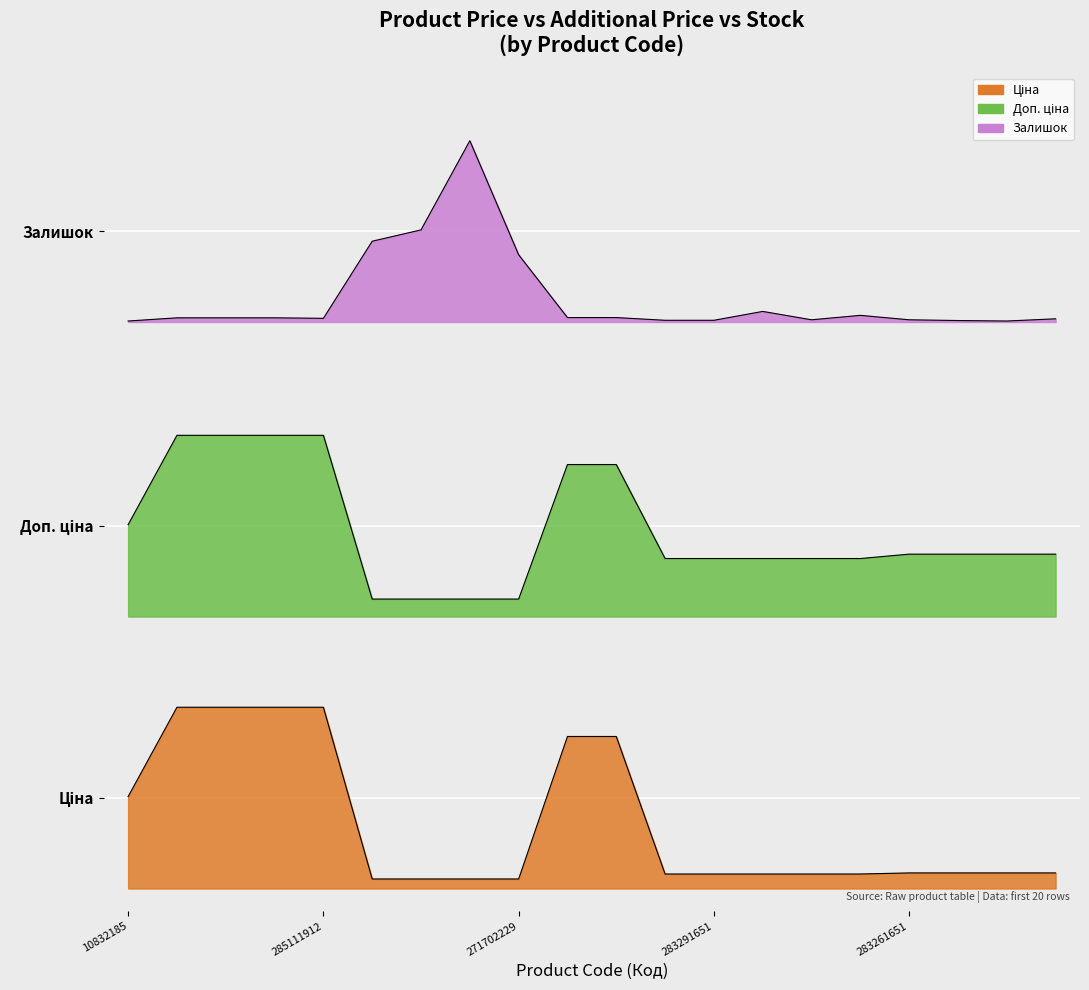

Which category has the lowest value across all series?

271712228